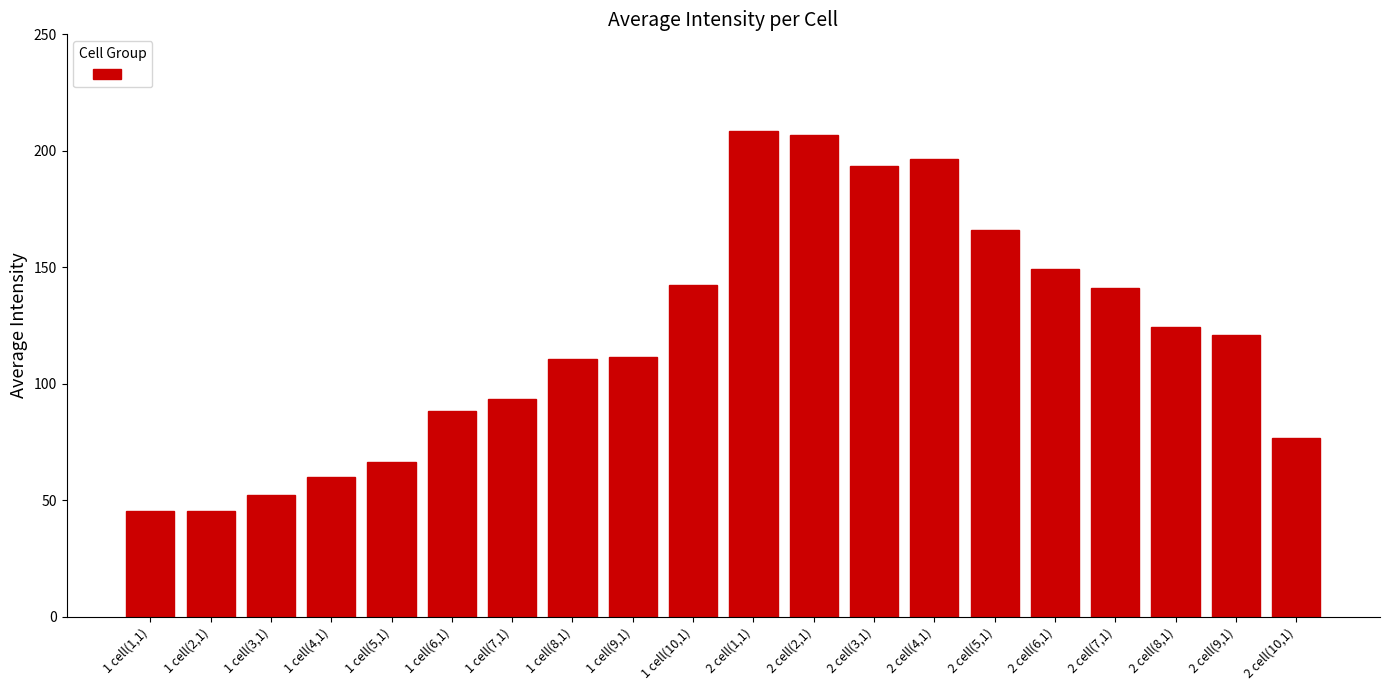

What is the change in value from 1 cell(5,1) to 2 cell(6,1)?

+82.8